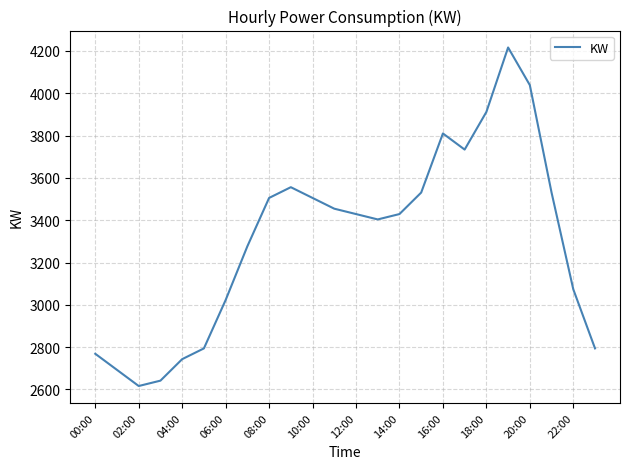

Reading left to right, list all the values displayed in this chart.

2768.6	2692.4	2616.2	2641.6	2743.2	2794.0	3022.6	3276.6	3505.2	3556.0	3505.2	3454.4	3429.0	3403.6	3429.0	3530.6	3810.0	3733.8	3911.6	4216.4	4038.6	3530.6	3073.4	2794.0